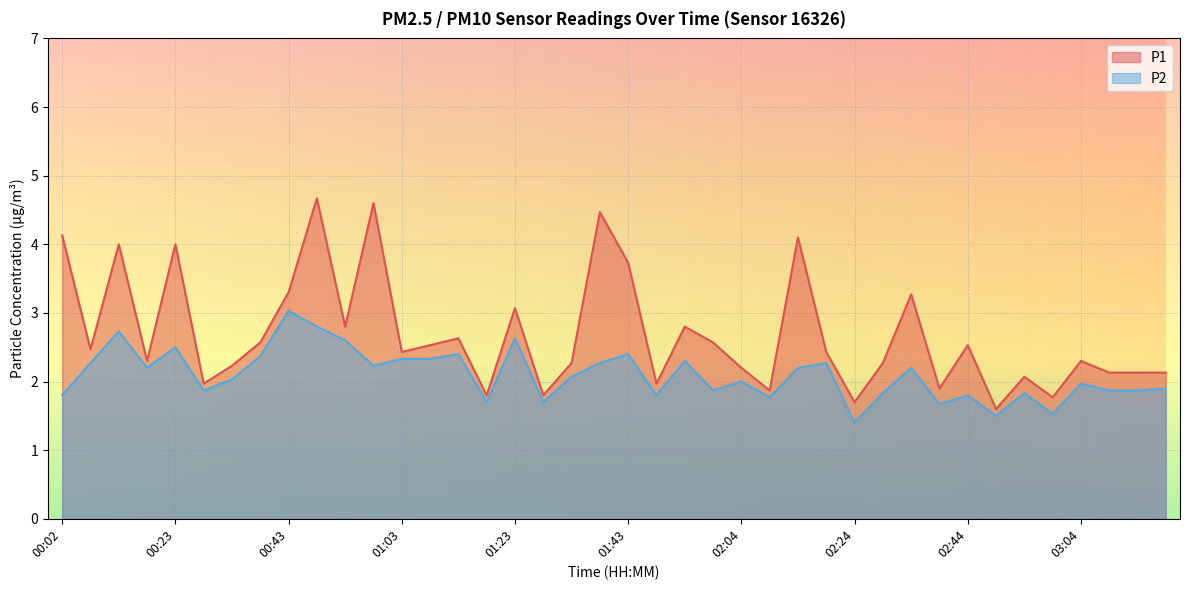

True or false: P1 and P2 intersect in this chart.

False